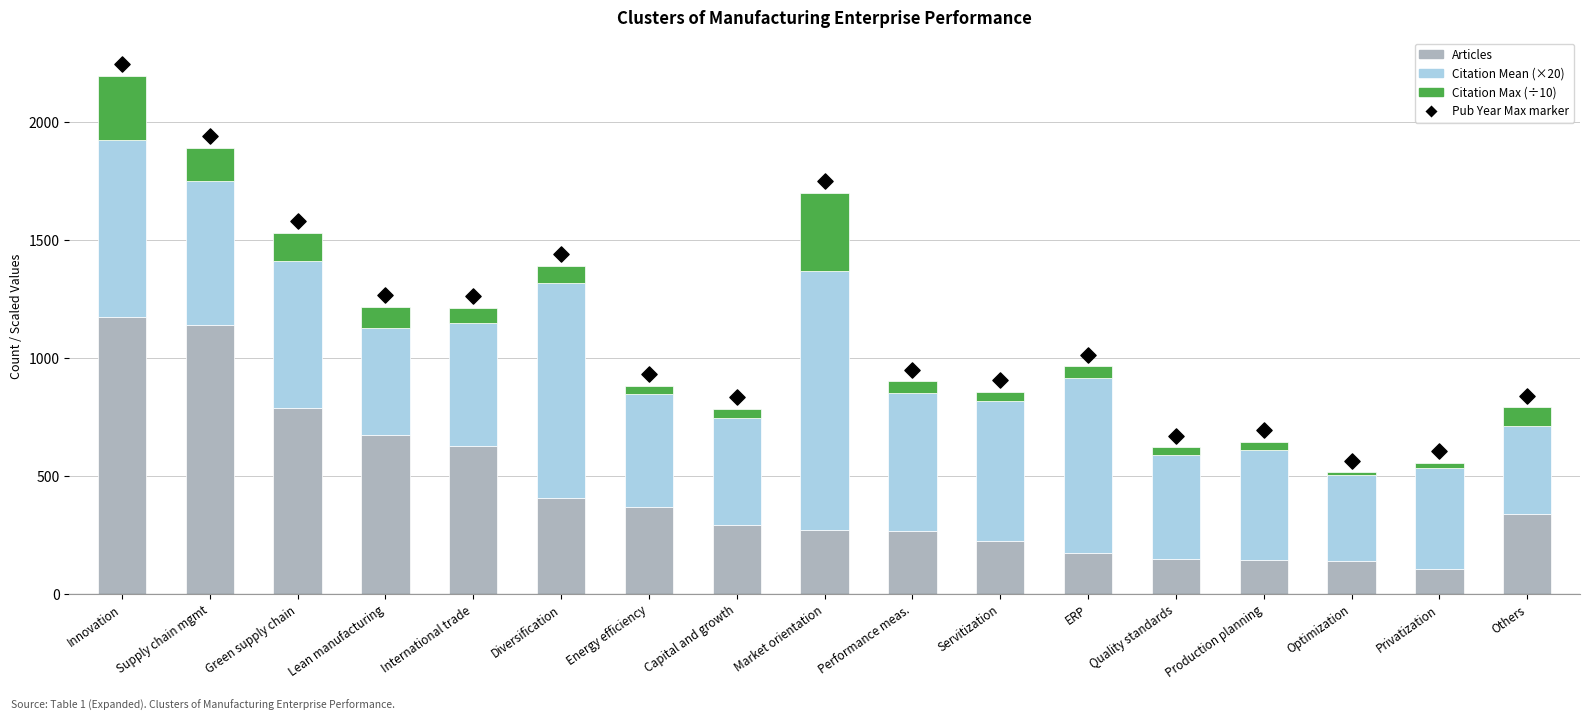

Which series has the widest spread of Y values?

Pub Year Max